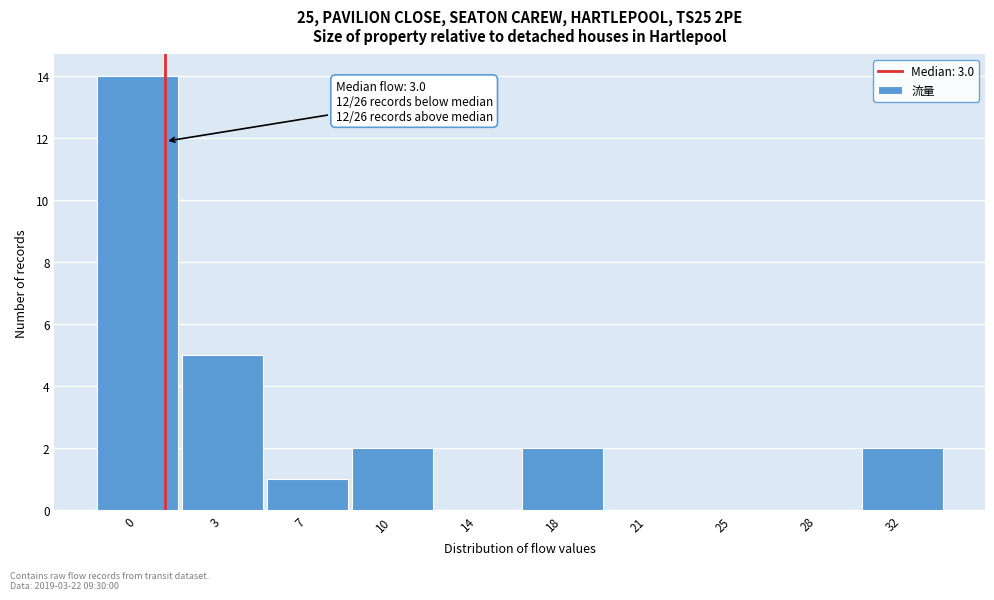

Reading right to left, what are all the values shown in this chart?

32=2	28=0	25=0	21=0	18=2	14=0	10=2	7=1	3=5	0=14